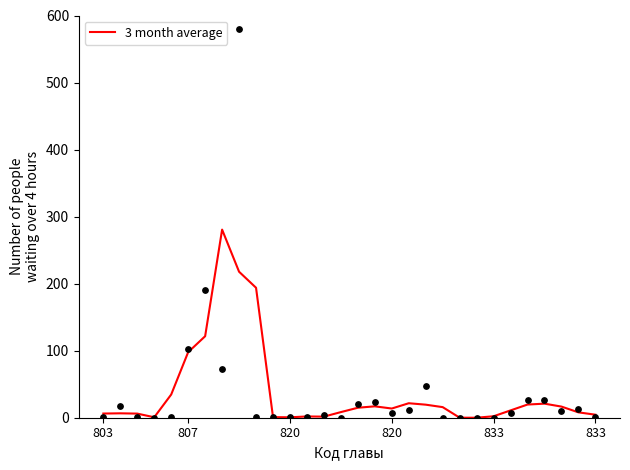

What is the change in value from 15 to 25?

+4.8